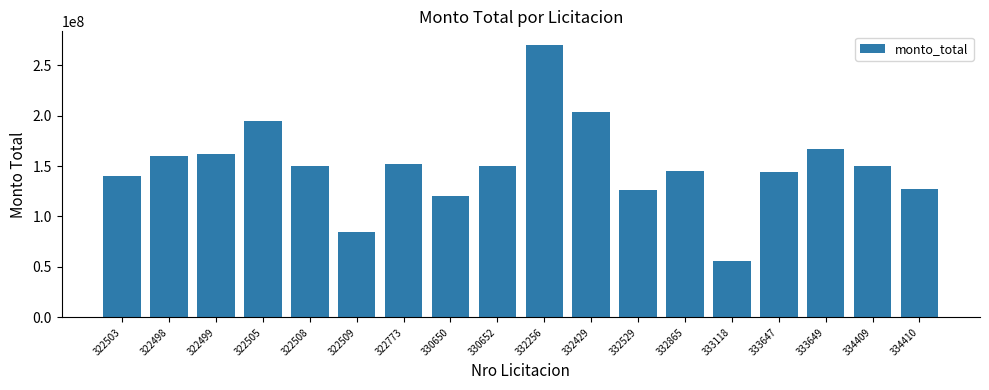

What is the difference between the maximum and minimum values?

213911400